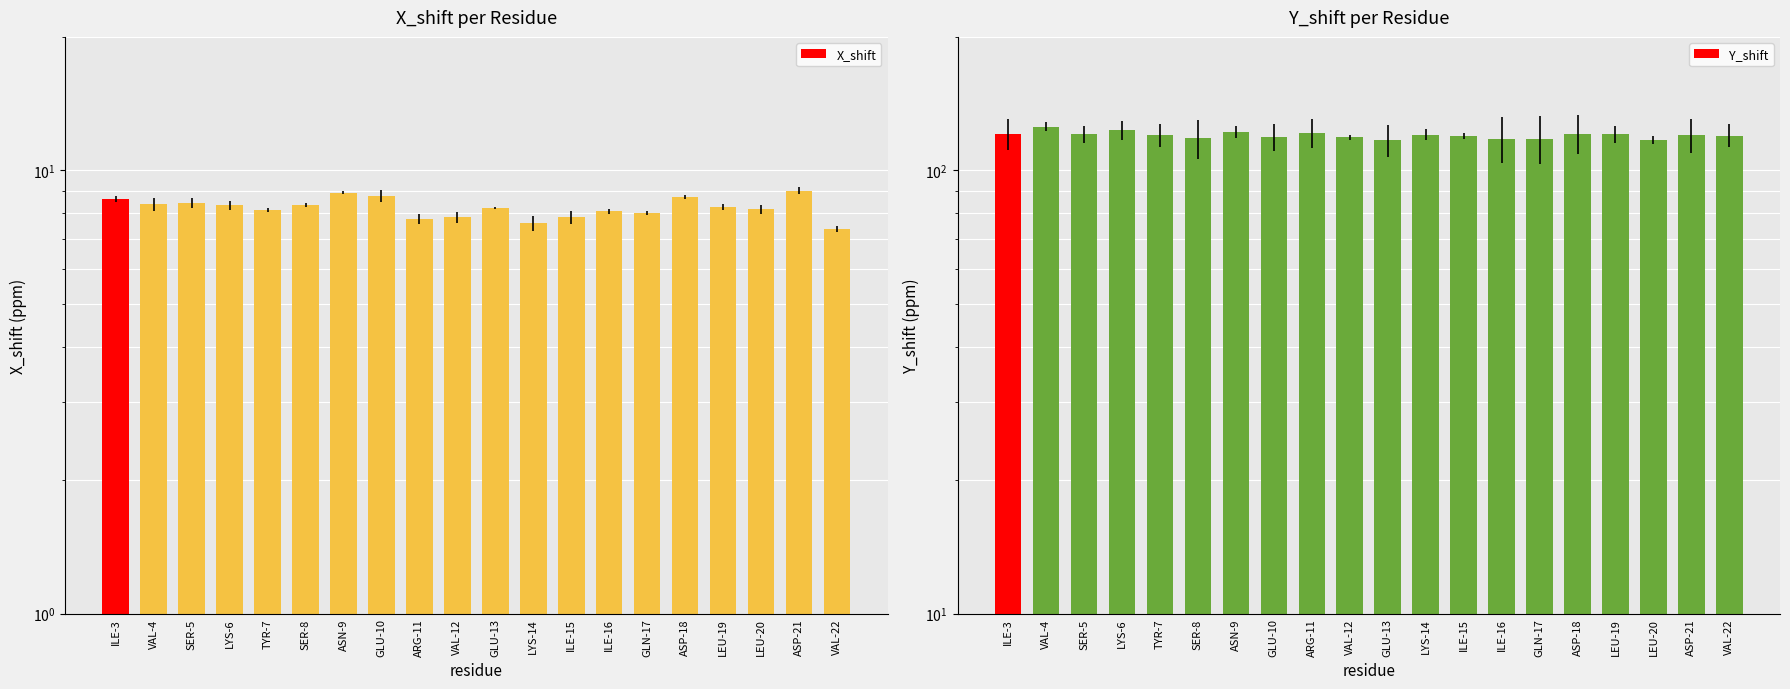

What is the sum of all X_shift values?

164.8